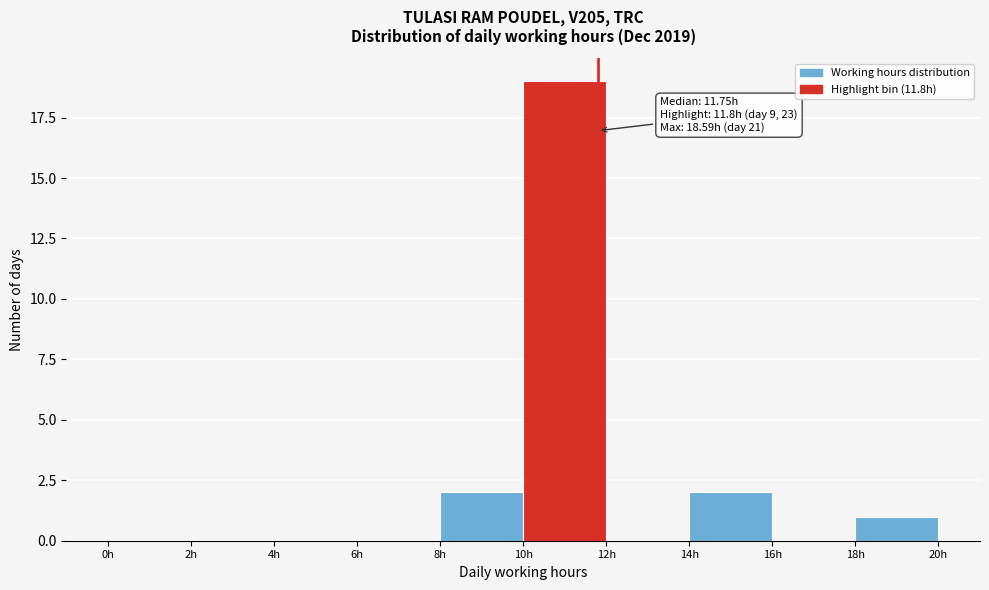

Which range on the x-axis has the tallest bar?

10 to 12